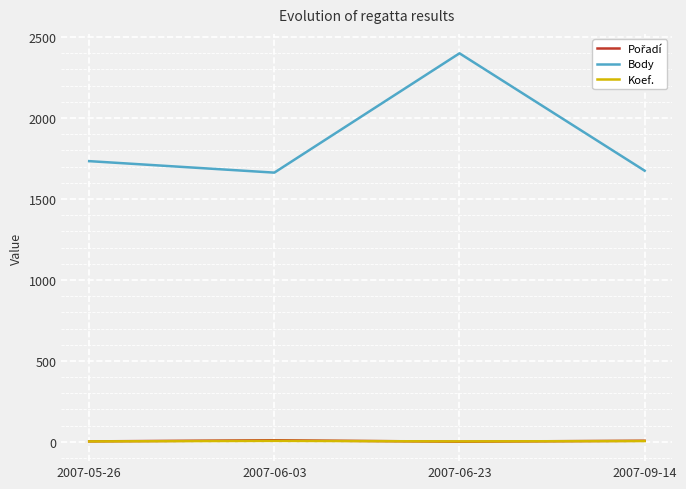

How many distinct data groups are displayed?

3